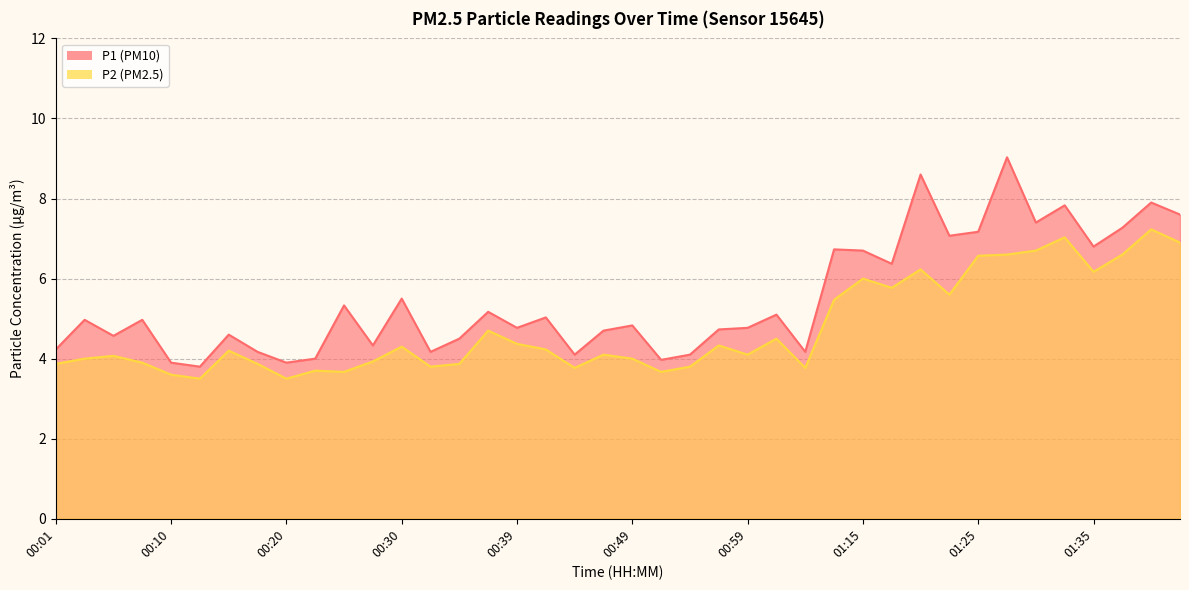

What is the total value across all series at 00:10?

7.5